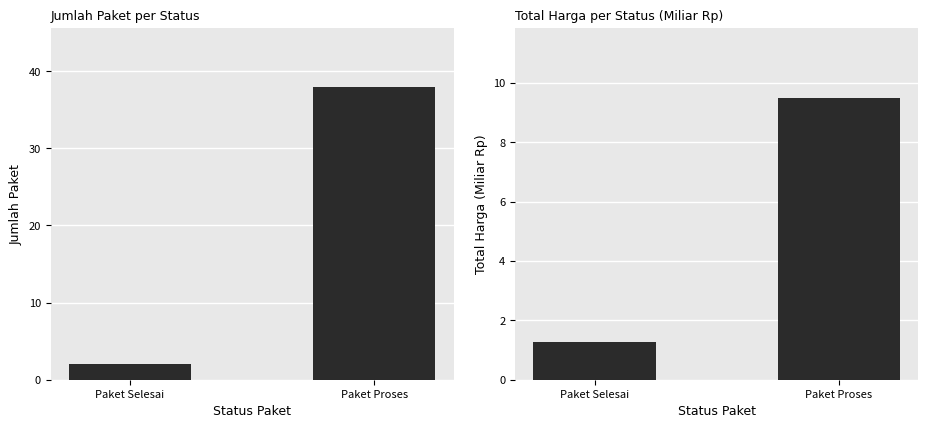

How many values in the Total Harga (Miliar Rp) series exceed 9?

1